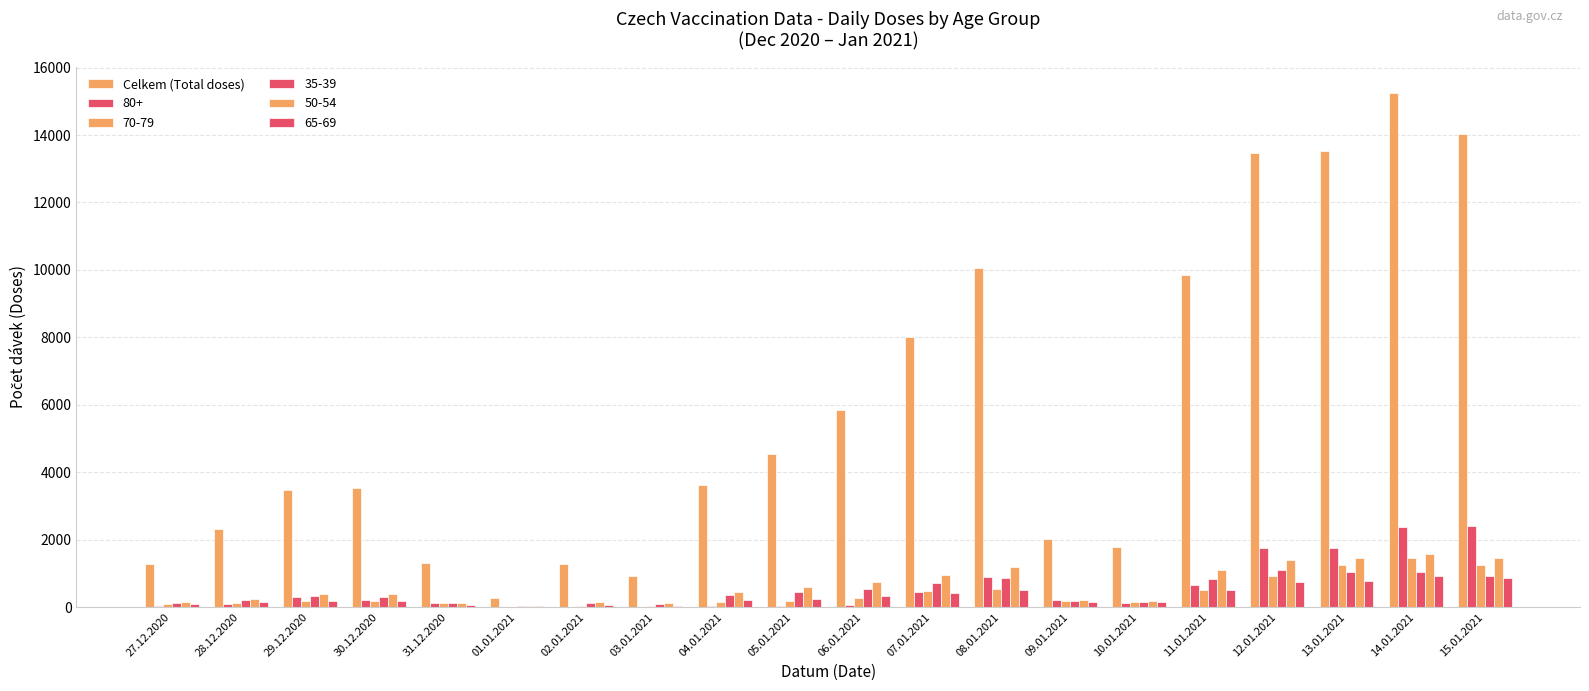

What position from the right is 05.01.2021?

11